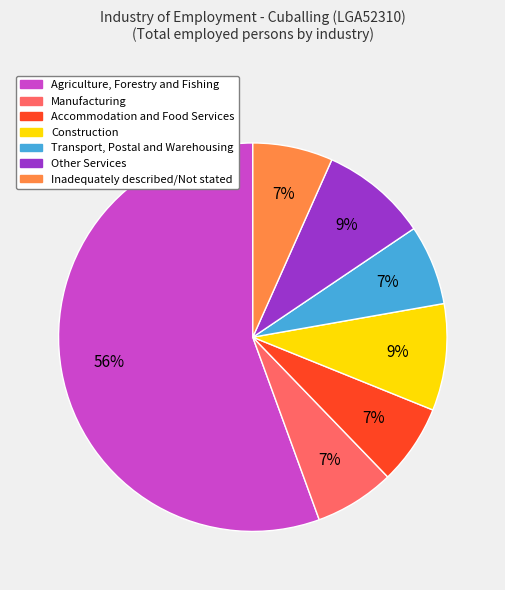

What is the largest slice in the pie chart?

Agriculture, Forestry and Fishing